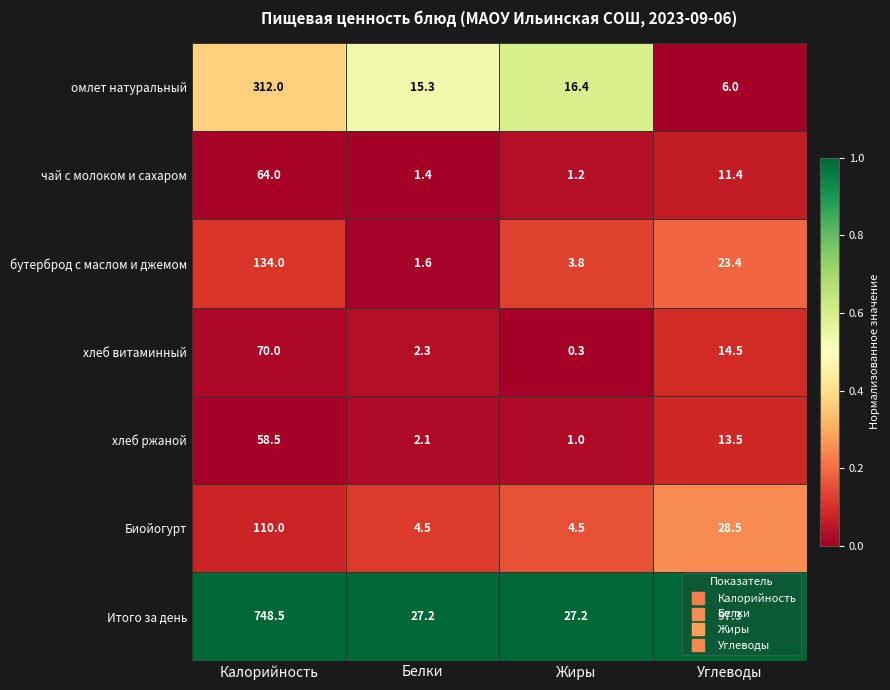

What is the sum of all Биойогурт values?

147.5